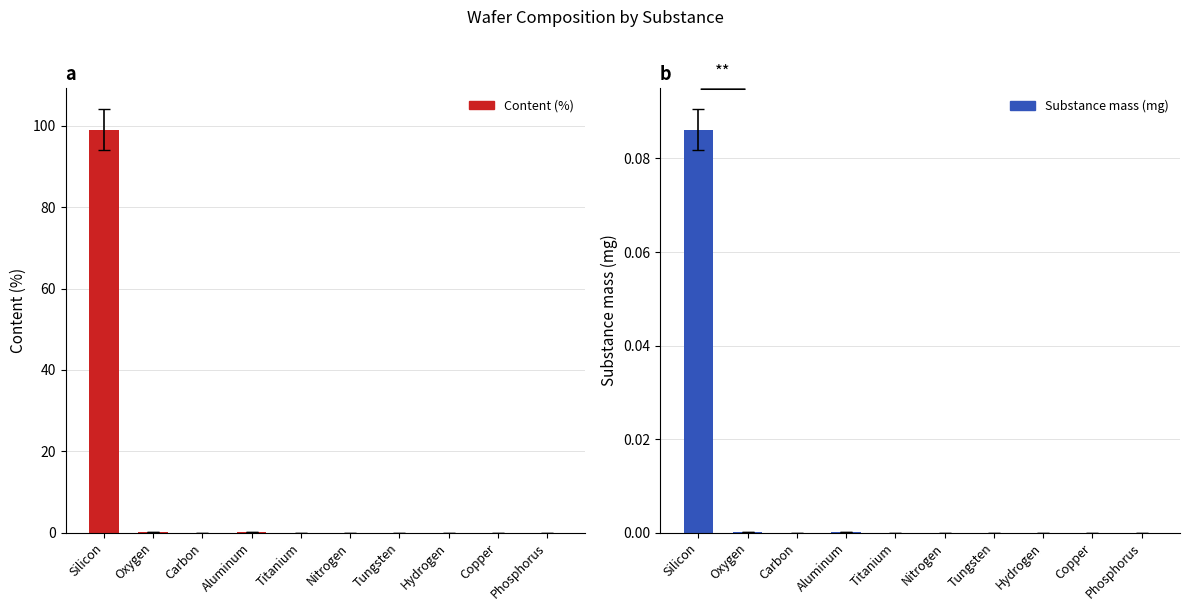

Rank the series by their average value, from highest to lowest.

Content (%), Substance mass (mg)